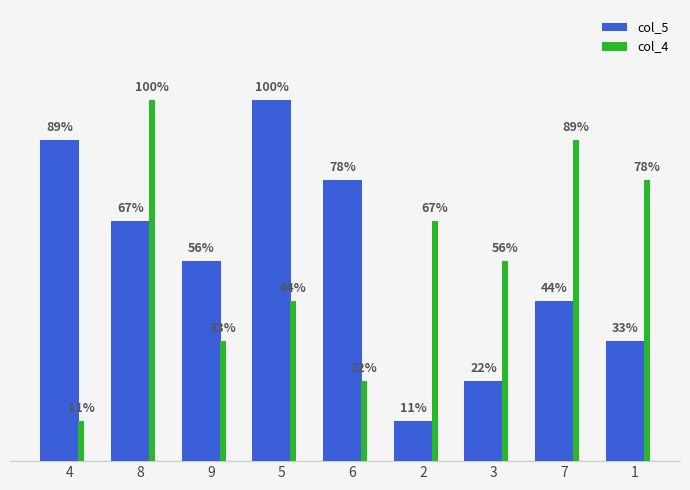

What is the difference between the second highest and minimum values in the col_4 series?

7